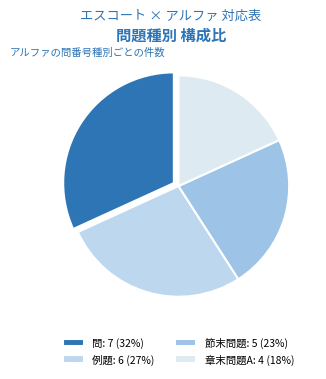

How many slices are in this pie chart?

4